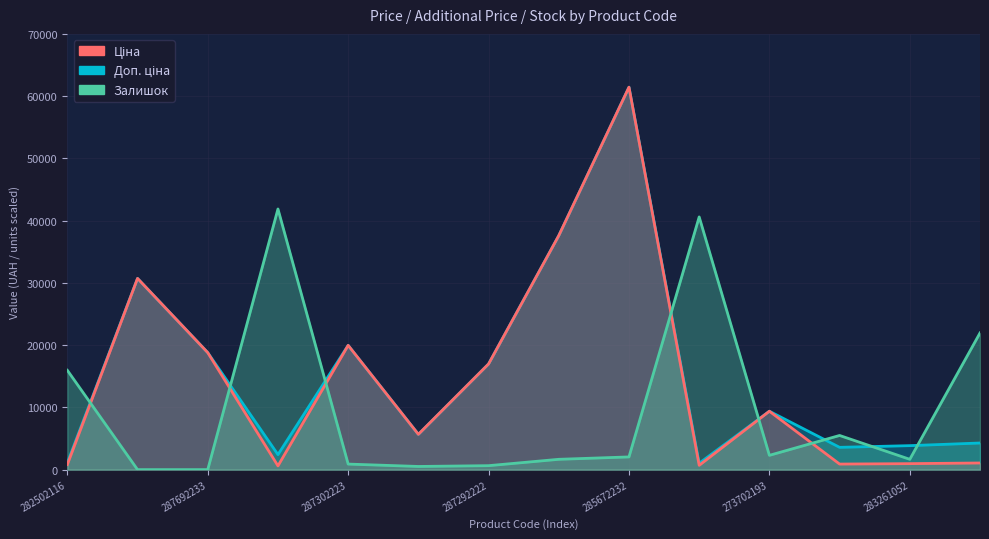

True or false: Доп. ціна and Ціна cross at least once.

False